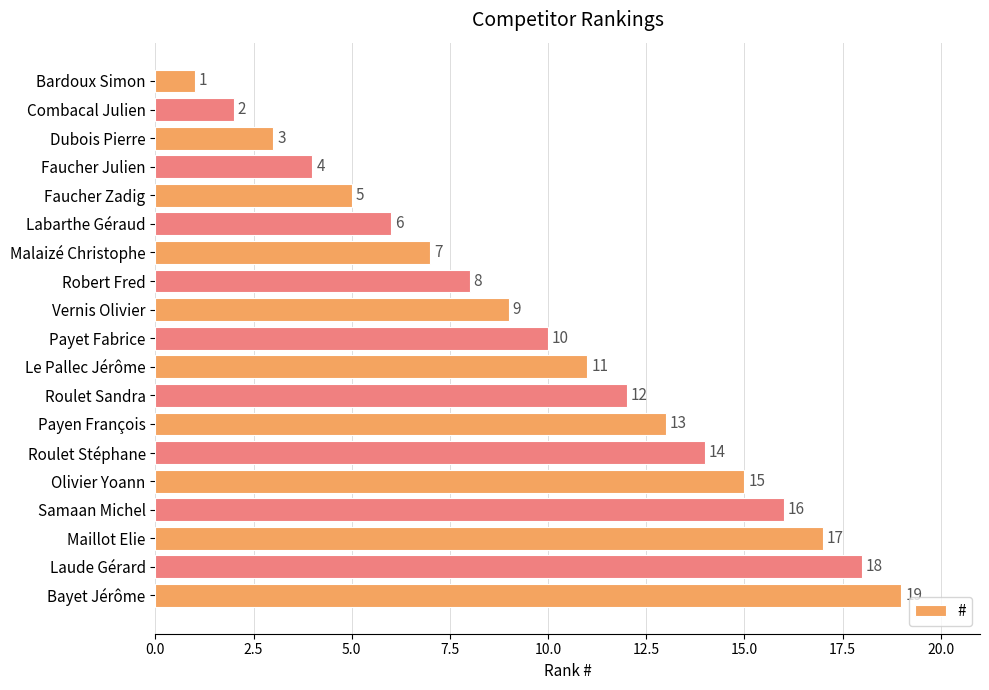

The value at Bardoux Simon is 1. True or false?

True